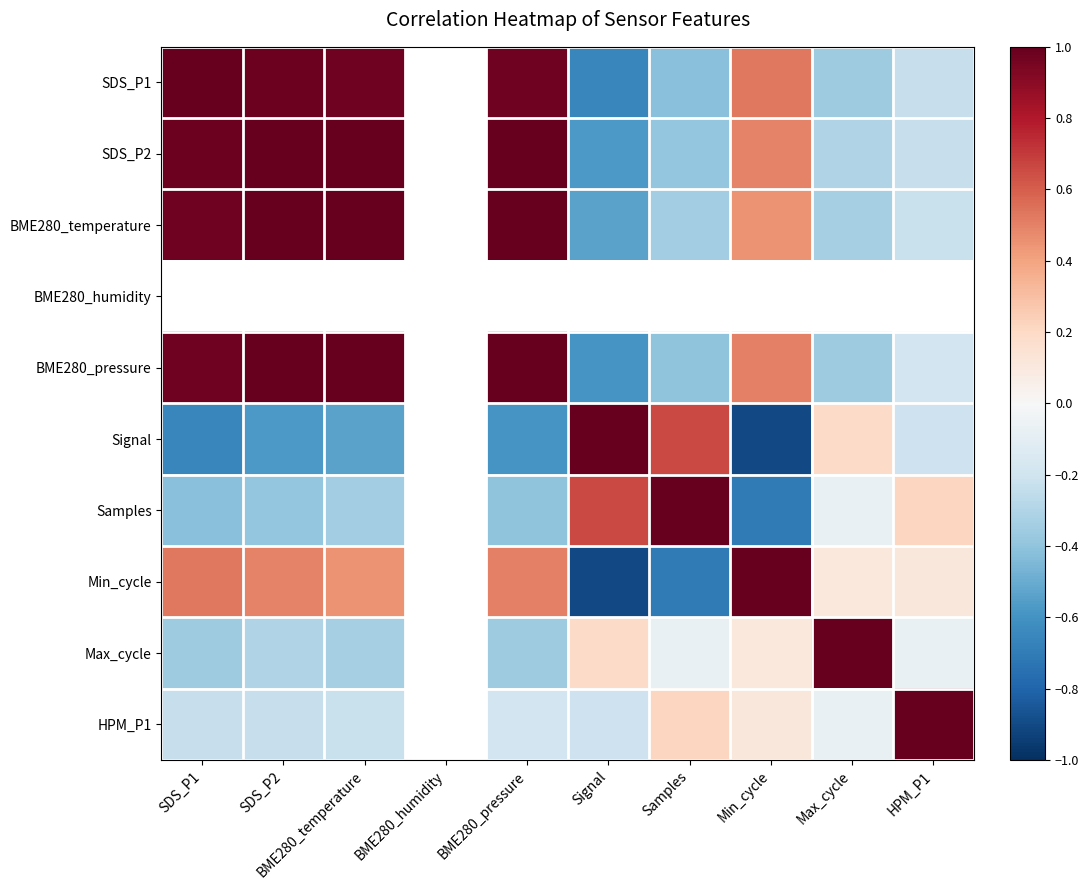

What is the sum of the Max_cycle values at Max_cycle and HPM_P1?

0.9